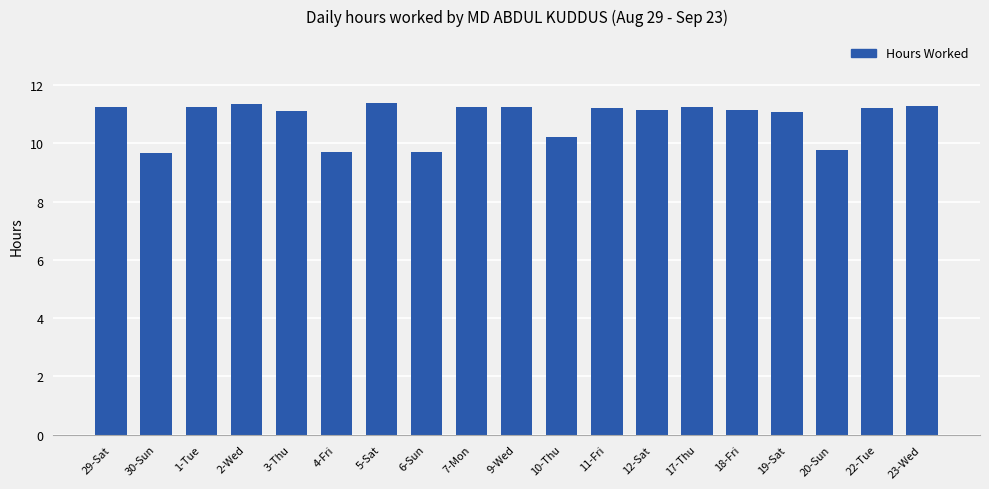

Are the bars grouped side by side (vs. stacked)?

No